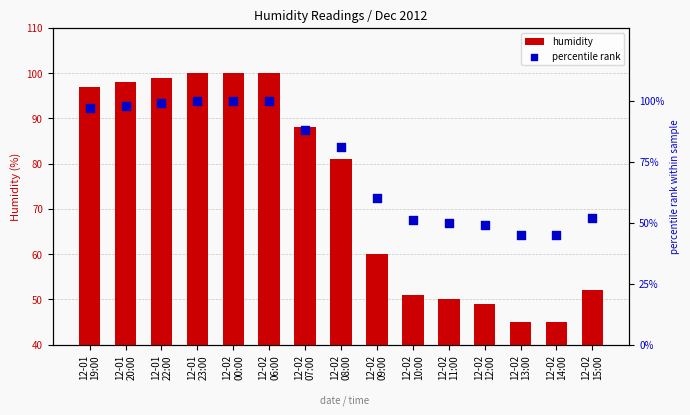

At which category is the sum across all series the highest?

12-01
23:00